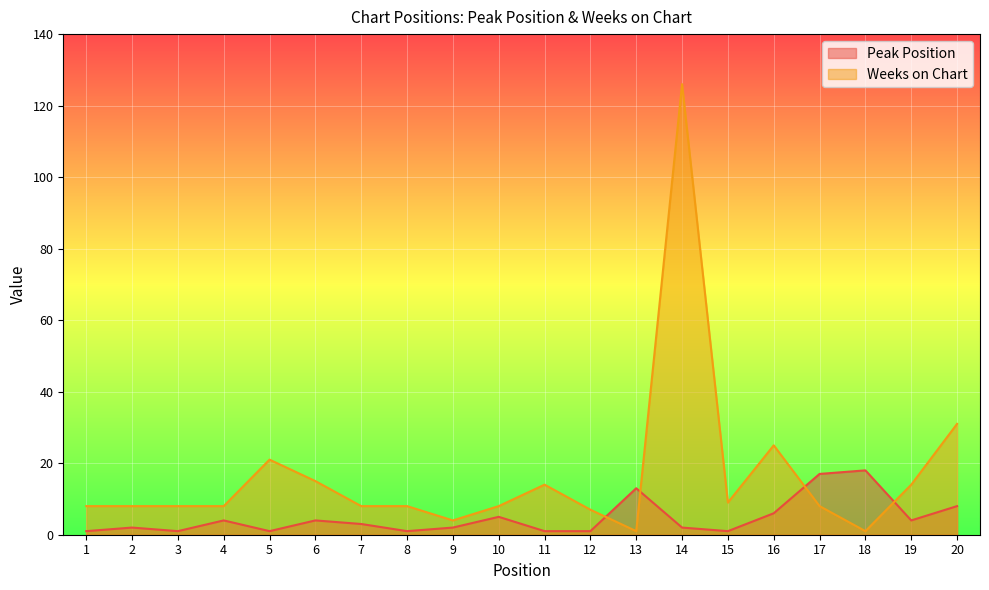

How many intersections are there between Weeks on Chart and Peak Position?

4